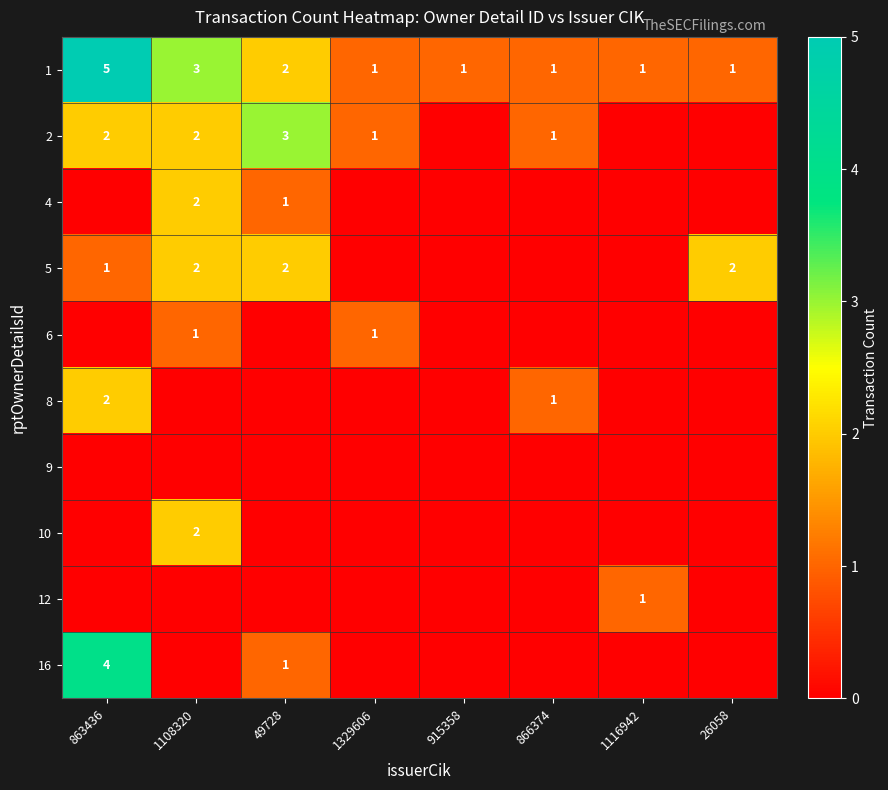

Is it true that 1 equals 0 at 915358?

False